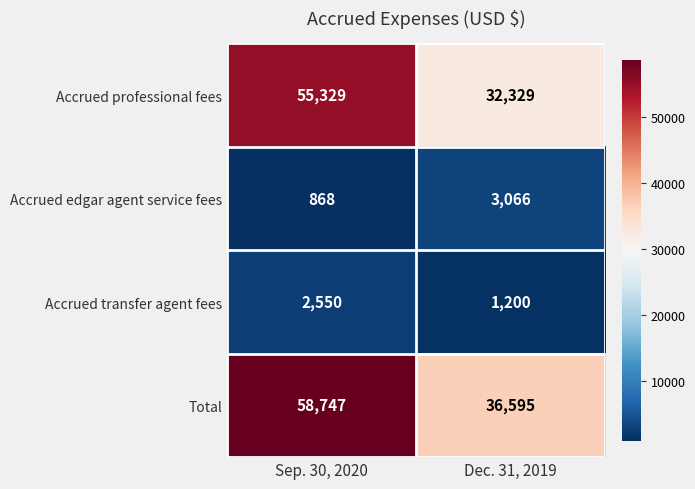

True or false: Accrued edgar agent service fees has a value of 868 at Sep. 30, 2020.

True